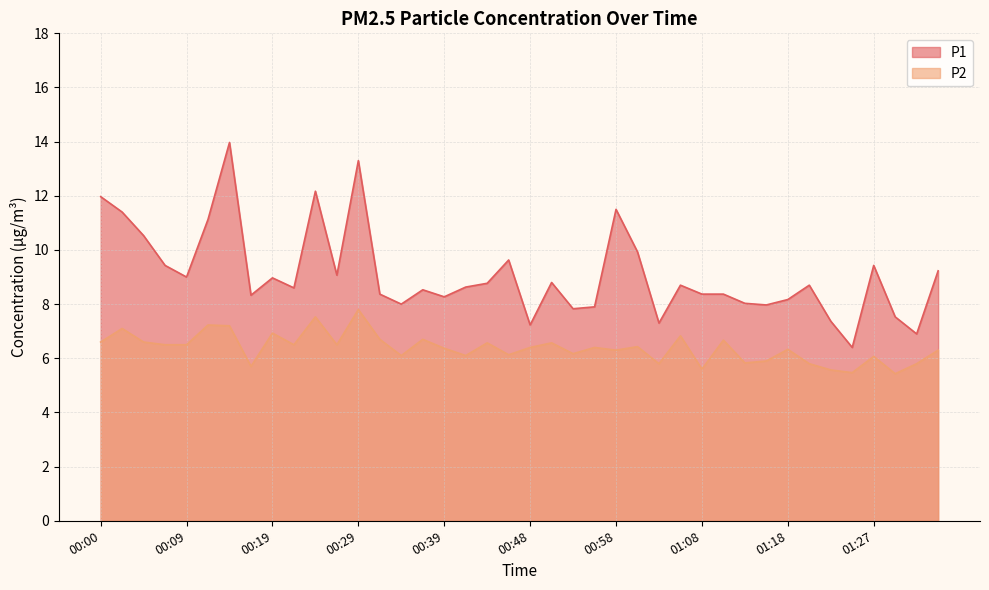

What is the lowest value of the P2 series?

5.4